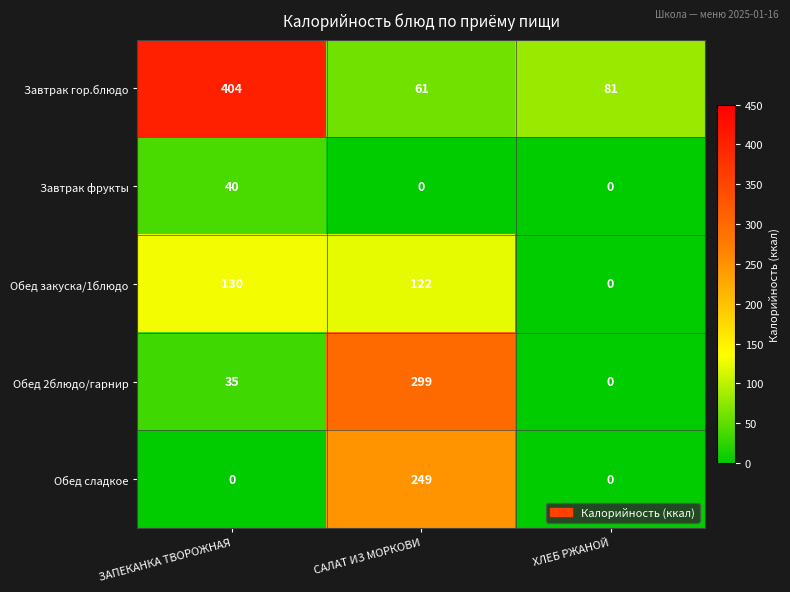

What is the spread (max minus min) of values at ХЛЕБ РЖАНОЙ?

81